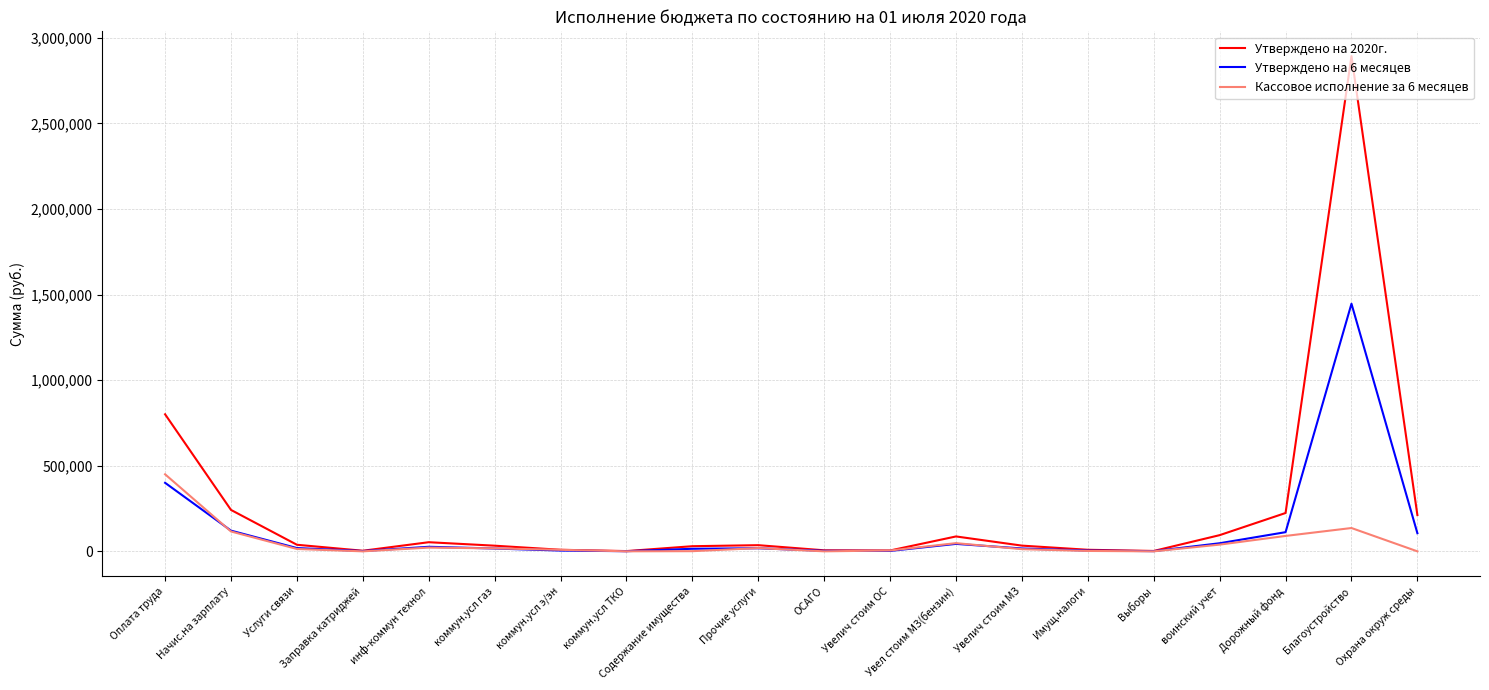

At which category is the sum across all series the highest?

Благоустройство